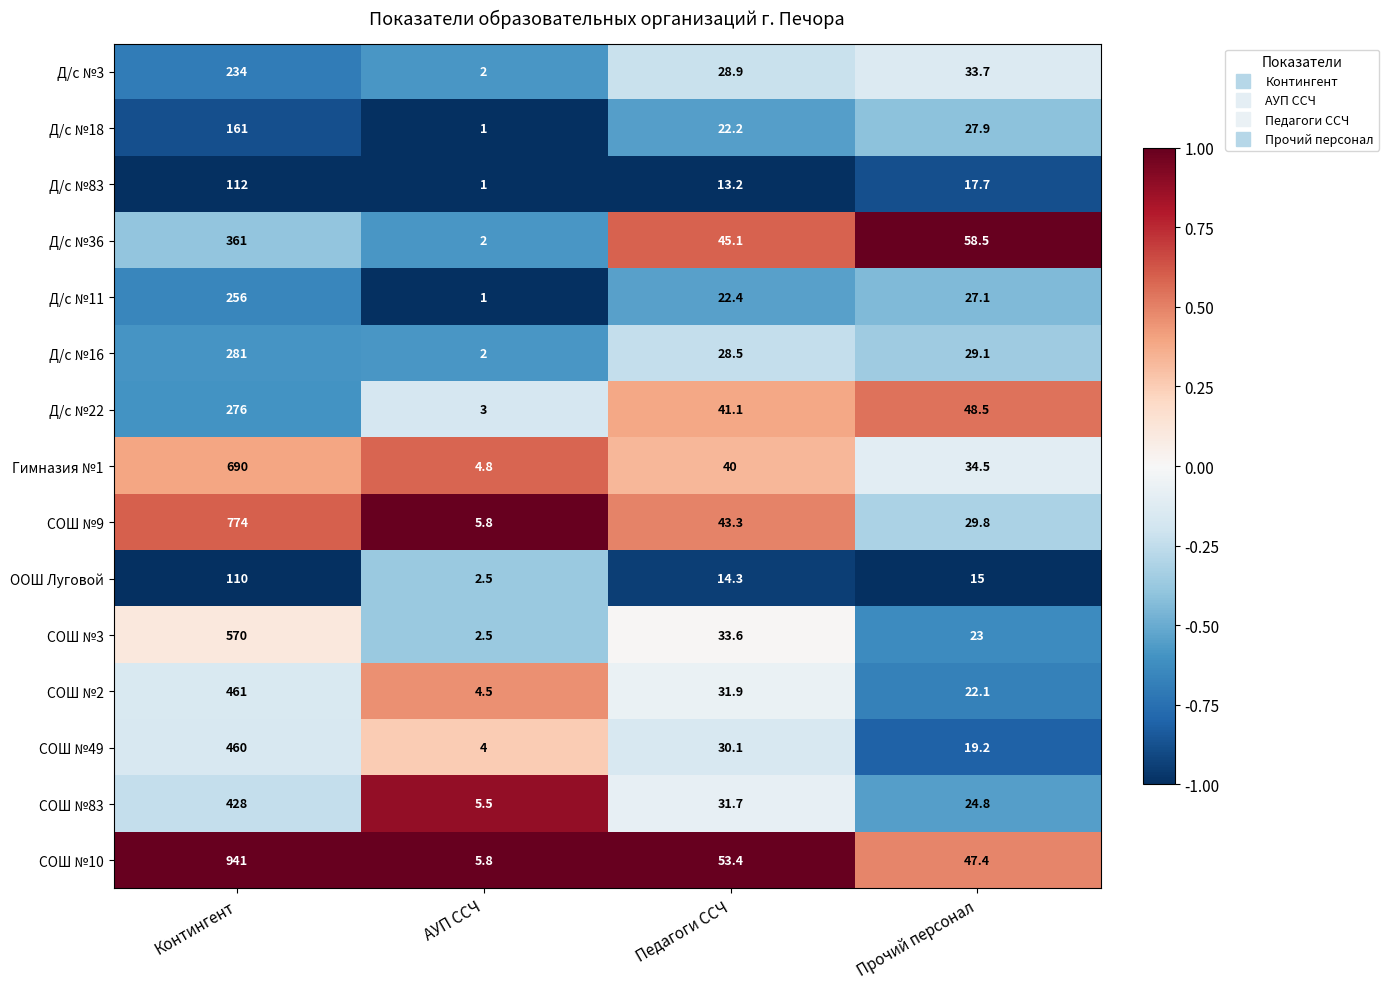

Is the value of ООШ Луговой at АУП ССЧ greater than the value of СОШ №83 at АУП ССЧ?

No